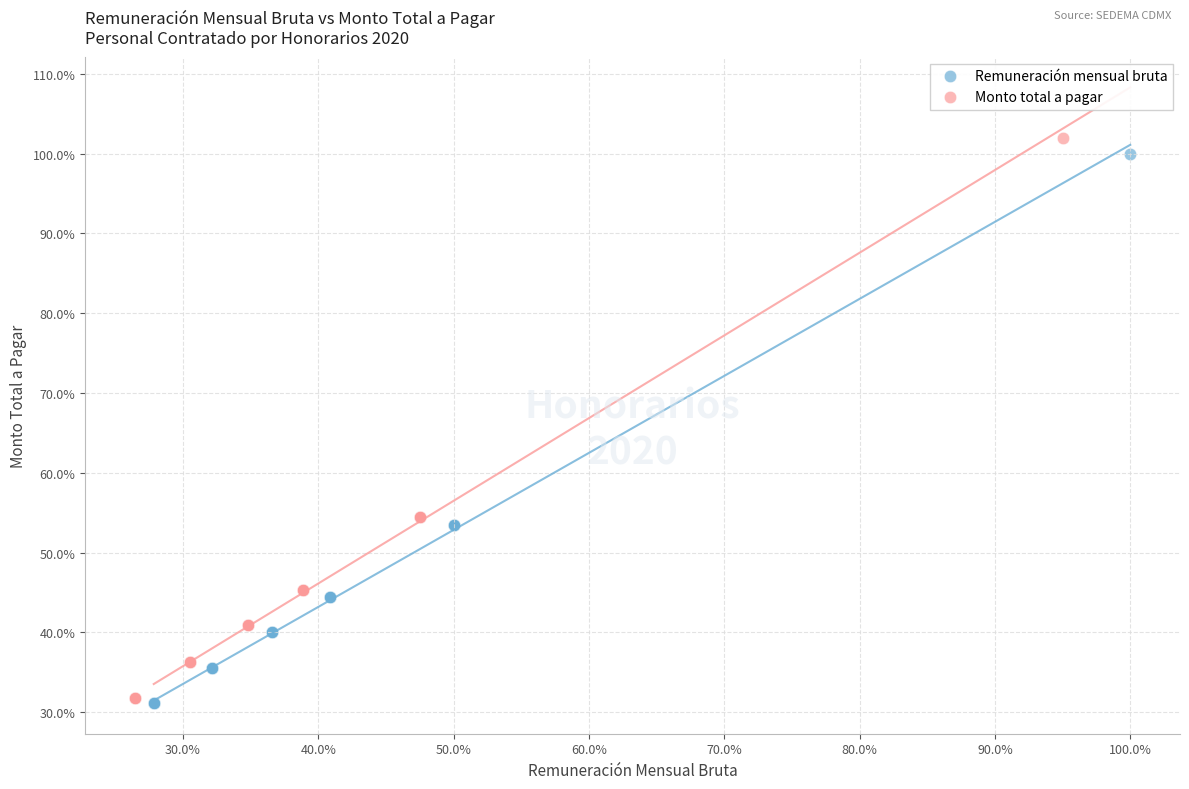

Which series has the widest spread of Y values?

Monto total a pagar